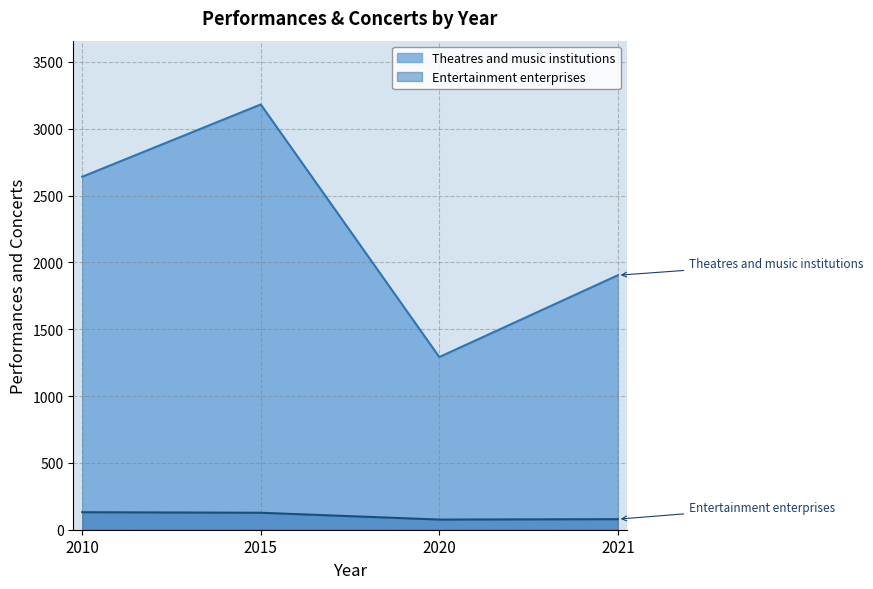

At which category is the sum across all series the highest?

2015